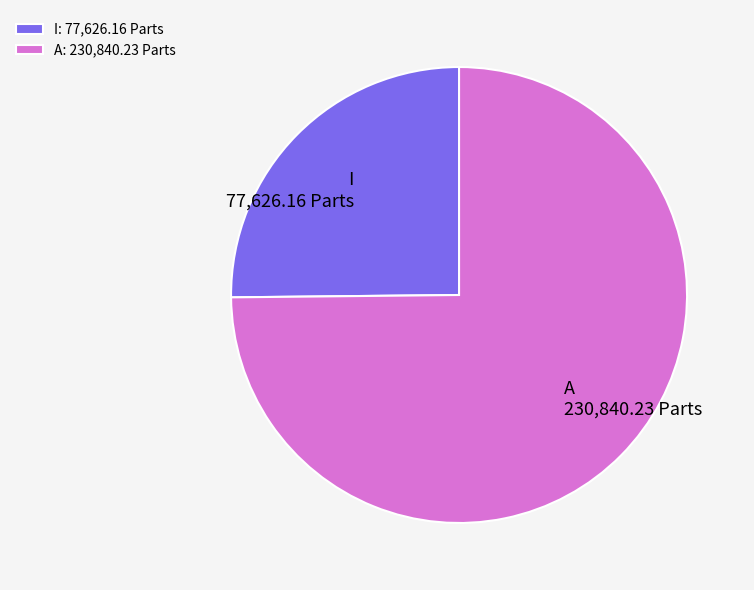

Is it true that I is 17% of the pie?

False